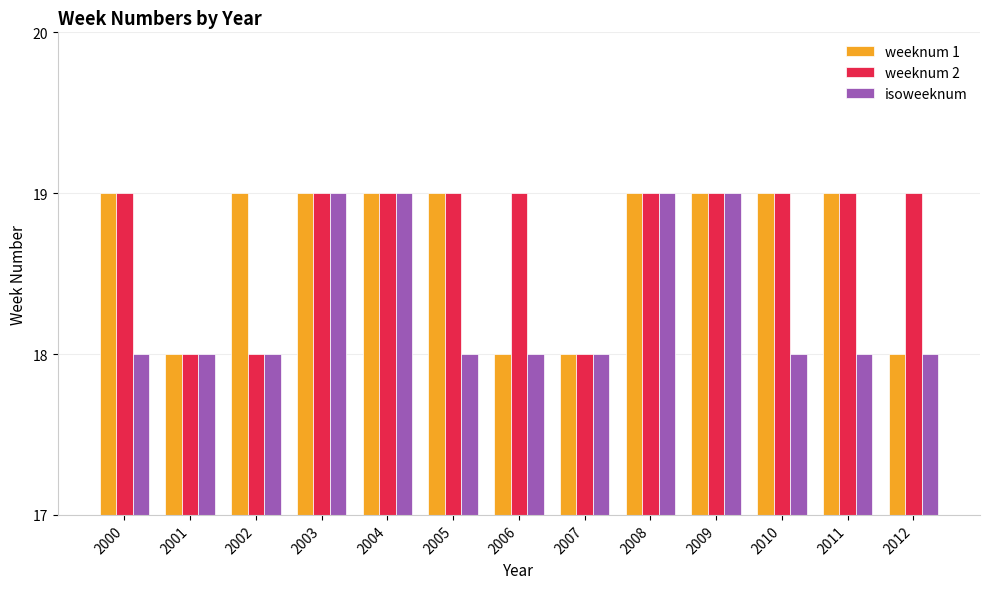

What are all the series names shown in the legend?

weeknum 1, weeknum 2, isoweeknum